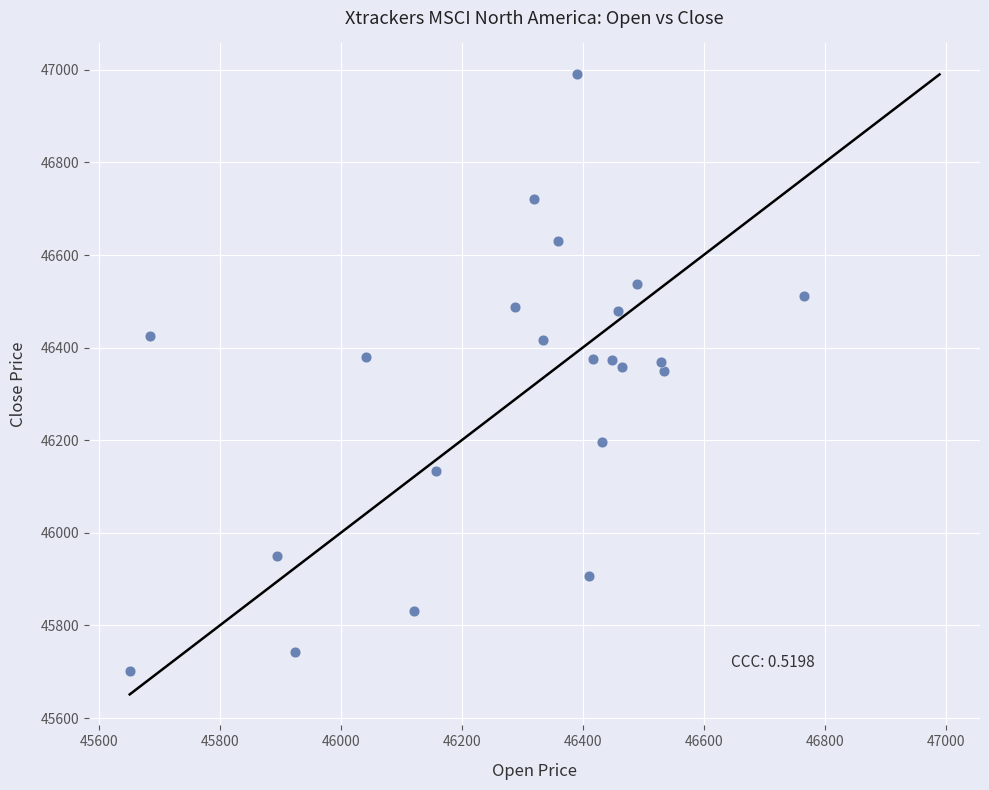

What is the range of Y values (max minus min)?

1289